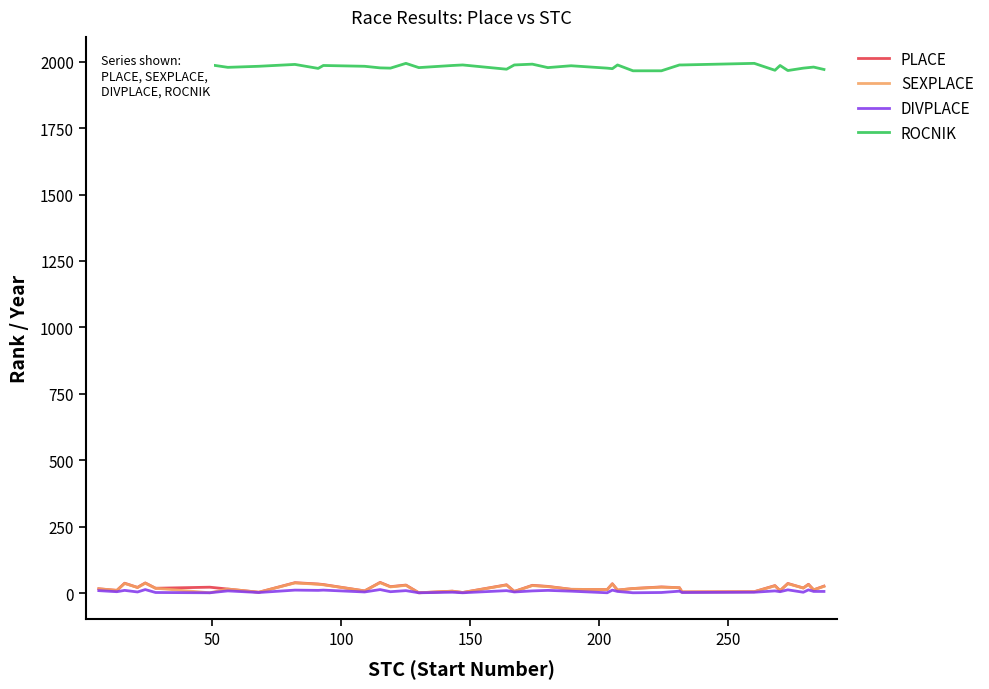

True or false: ROCNIK and PLACE intersect in this chart.

False